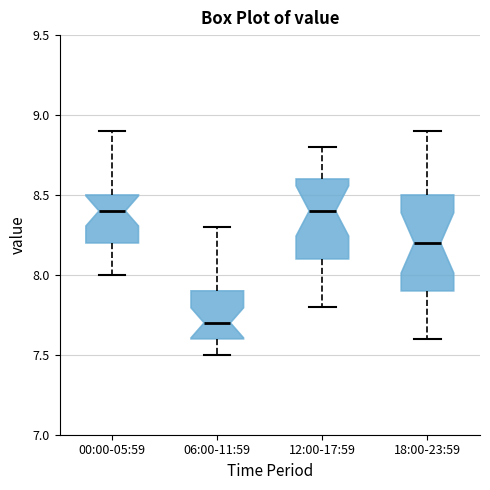

Reading left to right, read every box against the y-axis: the position of its median line, the range the box covers, and the ends of its whiskers. The values are not printed on the chart, so give them approximately, as read against the axis.

00:00-05:59: median 8.4, box 8.2 to 8.5, whiskers 8.0 to 8.9
06:00-11:59: median 7.7, box 7.6 to 7.9, whiskers 7.5 to 8.3
12:00-17:59: median 8.4, box 8.1 to 8.6, whiskers 7.8 to 8.8
18:00-23:59: median 8.2, box 7.9 to 8.5, whiskers 7.6 to 8.9